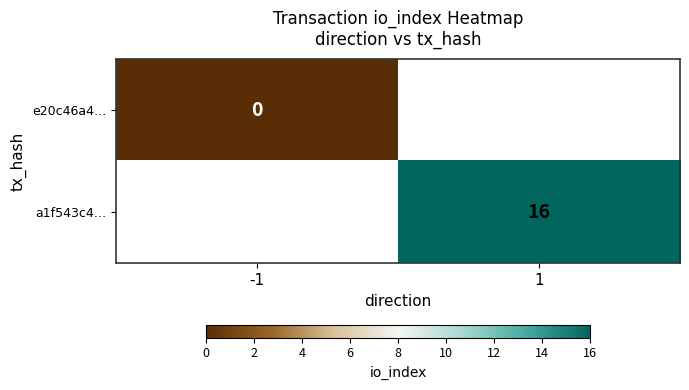

True or false: a1f543c4… has a value of 26 at 1.

False